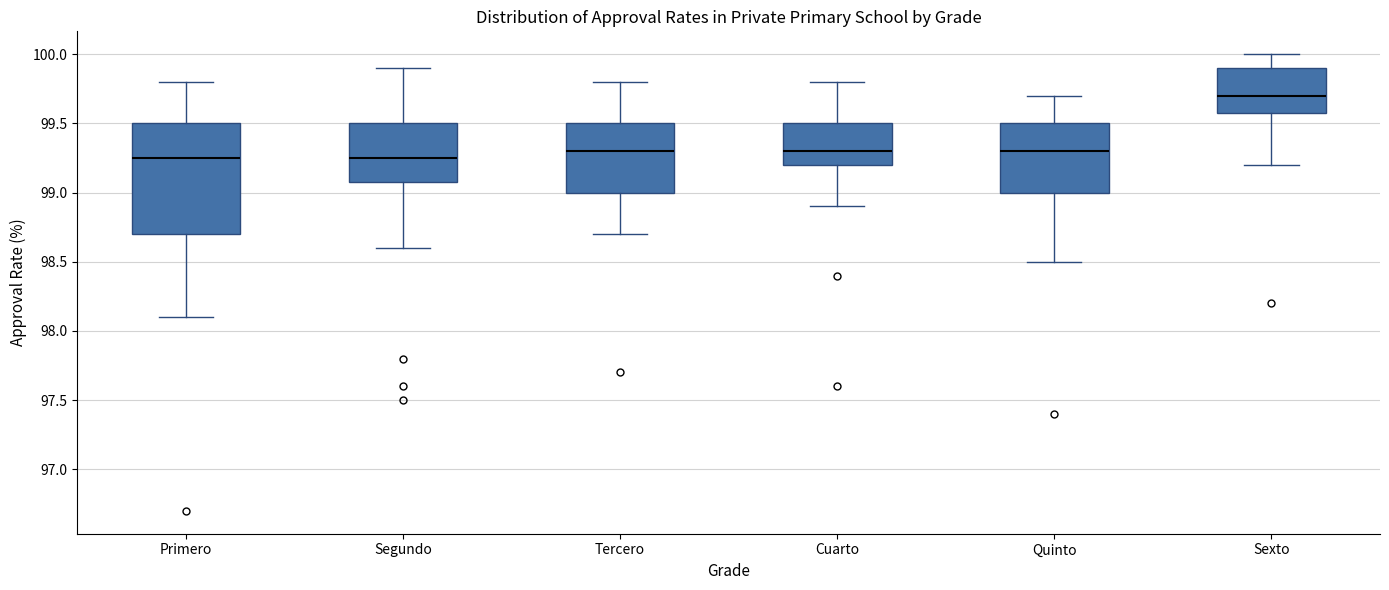

Which box is the tallest, from its lower edge to its upper edge?

Primero